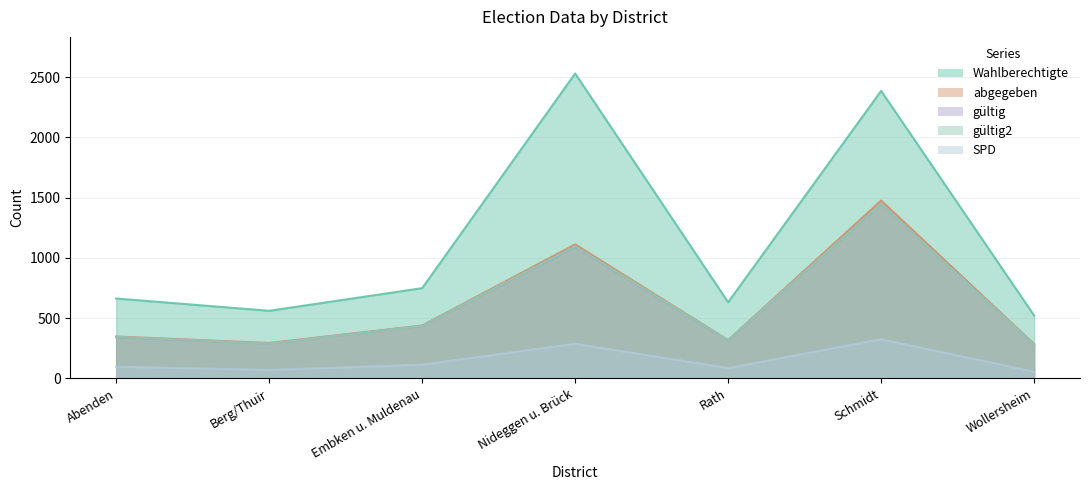

At which category is the sum across all series the highest?

Schmidt